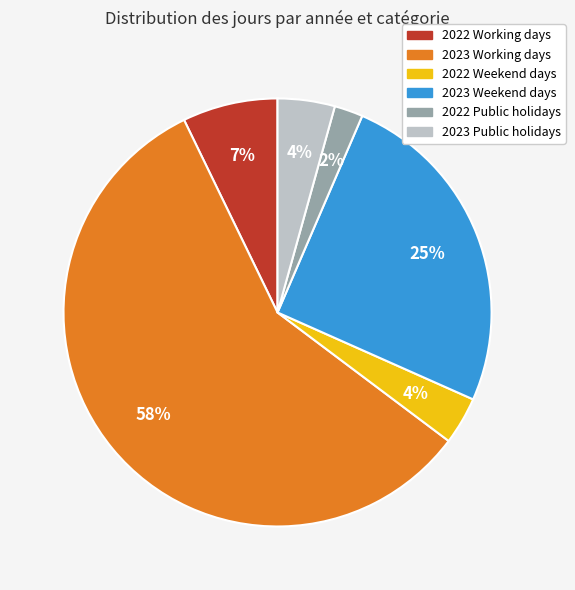

Which has a higher value, 2022 Weekend days or 2023 Weekend days?

2023 Weekend days